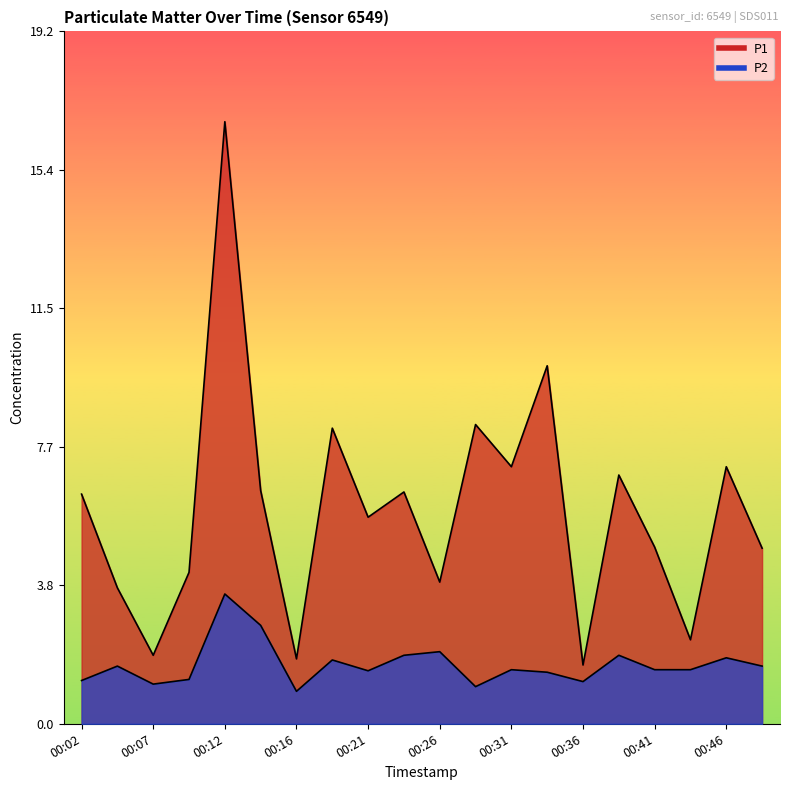

What is the value of the P2 point at the 3rd from the left?

1.1